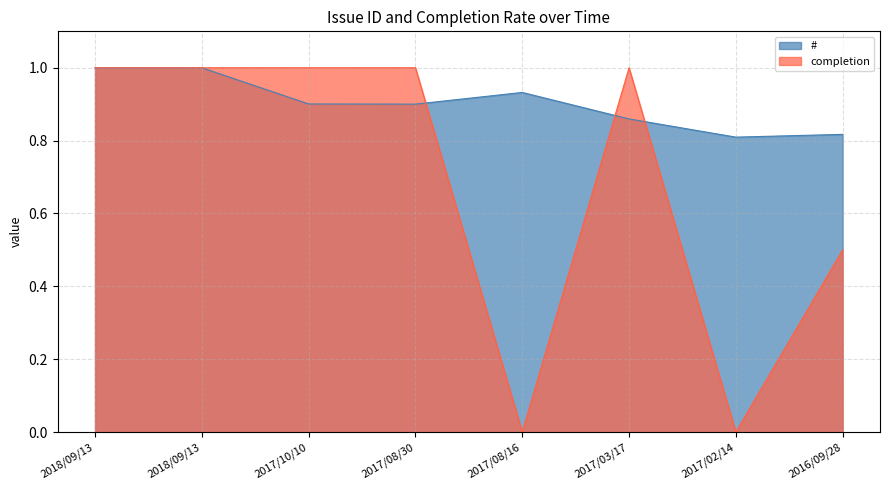

Does the chart display data point markers on the line(s)?

No